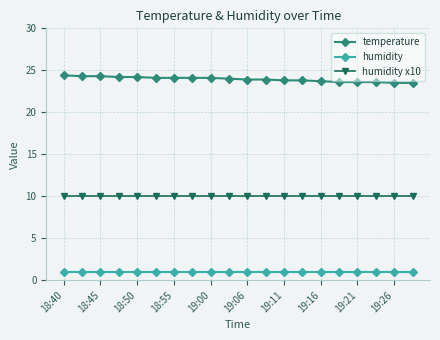

What is the highest value of the humidity x10 series?

10.0